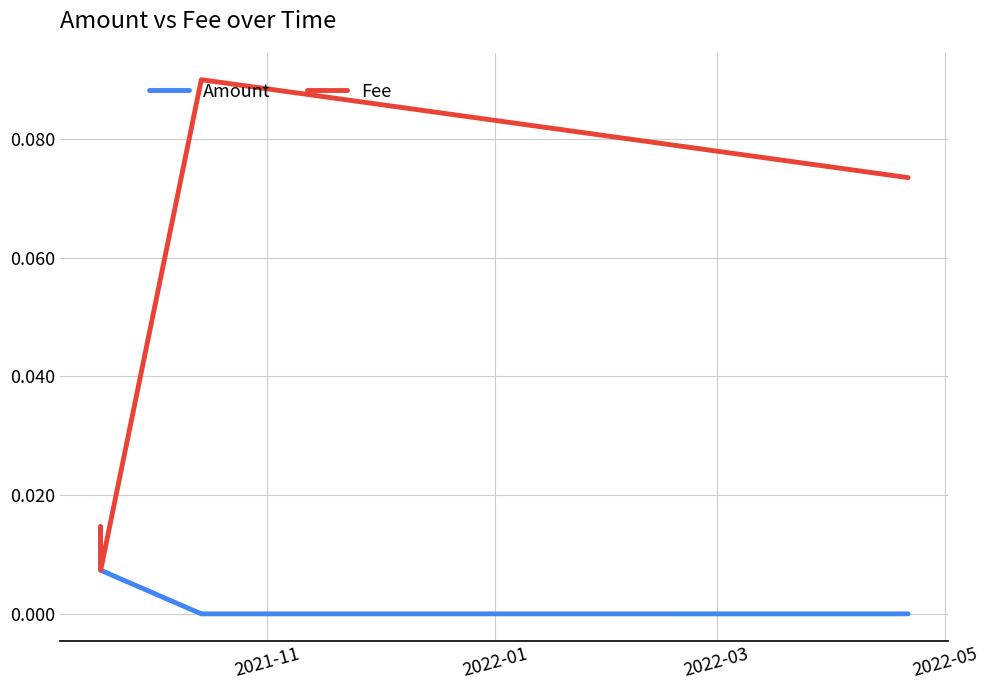

Is it true that Amount equals 0.0 at 2021-11?

False